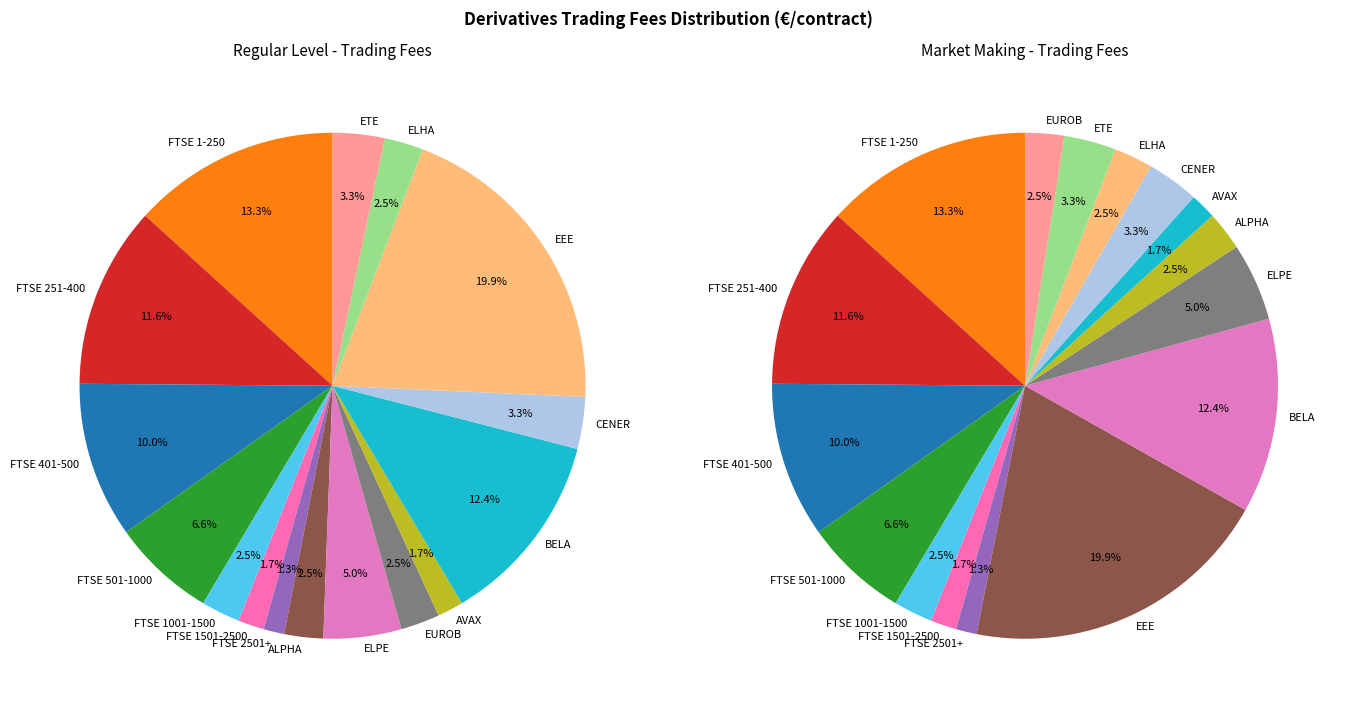

Count the number of slices in the pie.

16